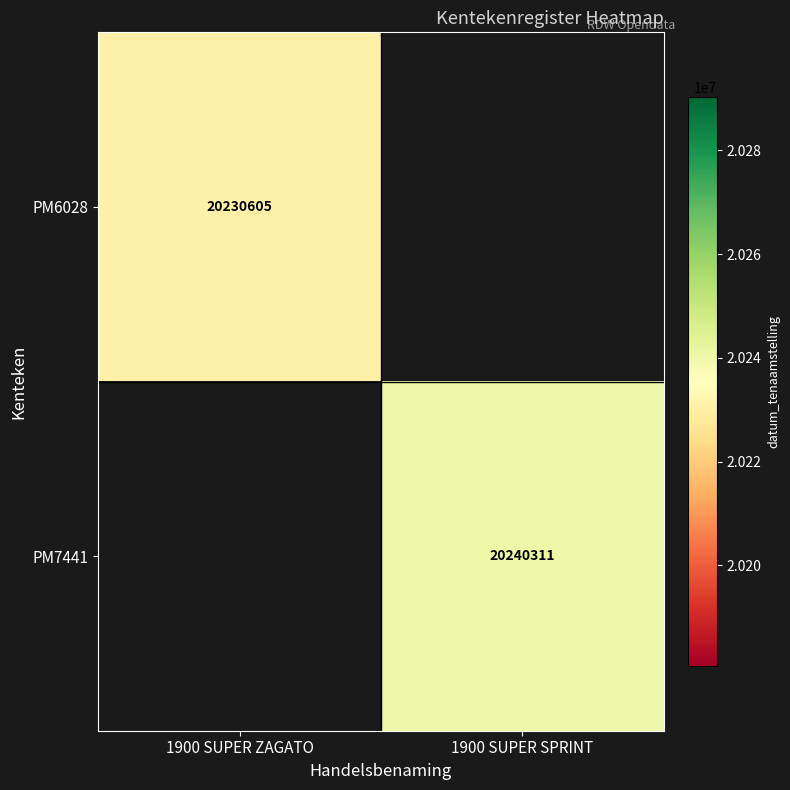

True or false: PM7441 has a value of 30682622 at 1900 SUPER SPRINT.

False